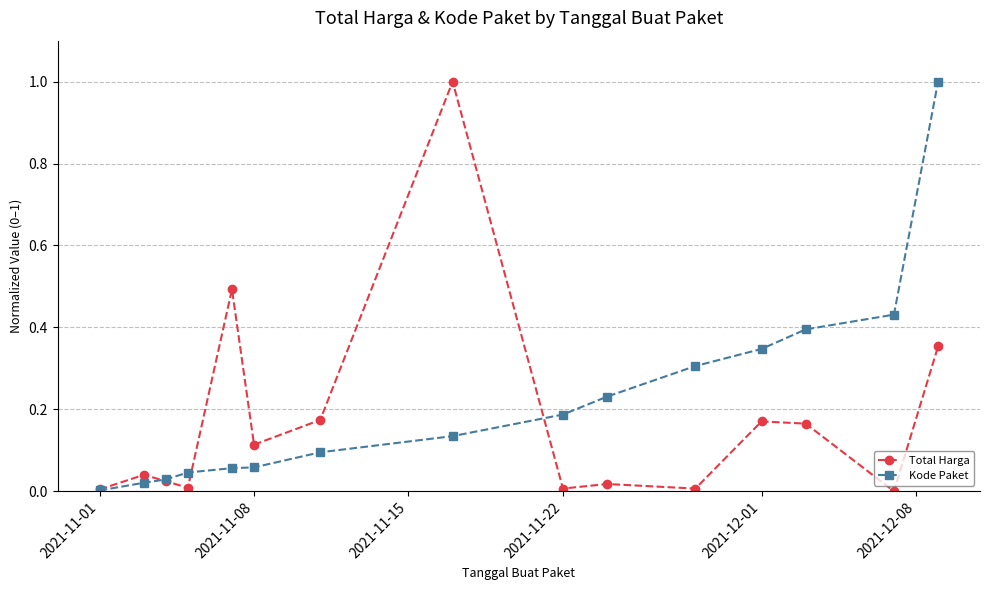

After their last crossing, which series has the higher values: Total Harga or Kode Paket?

Kode Paket